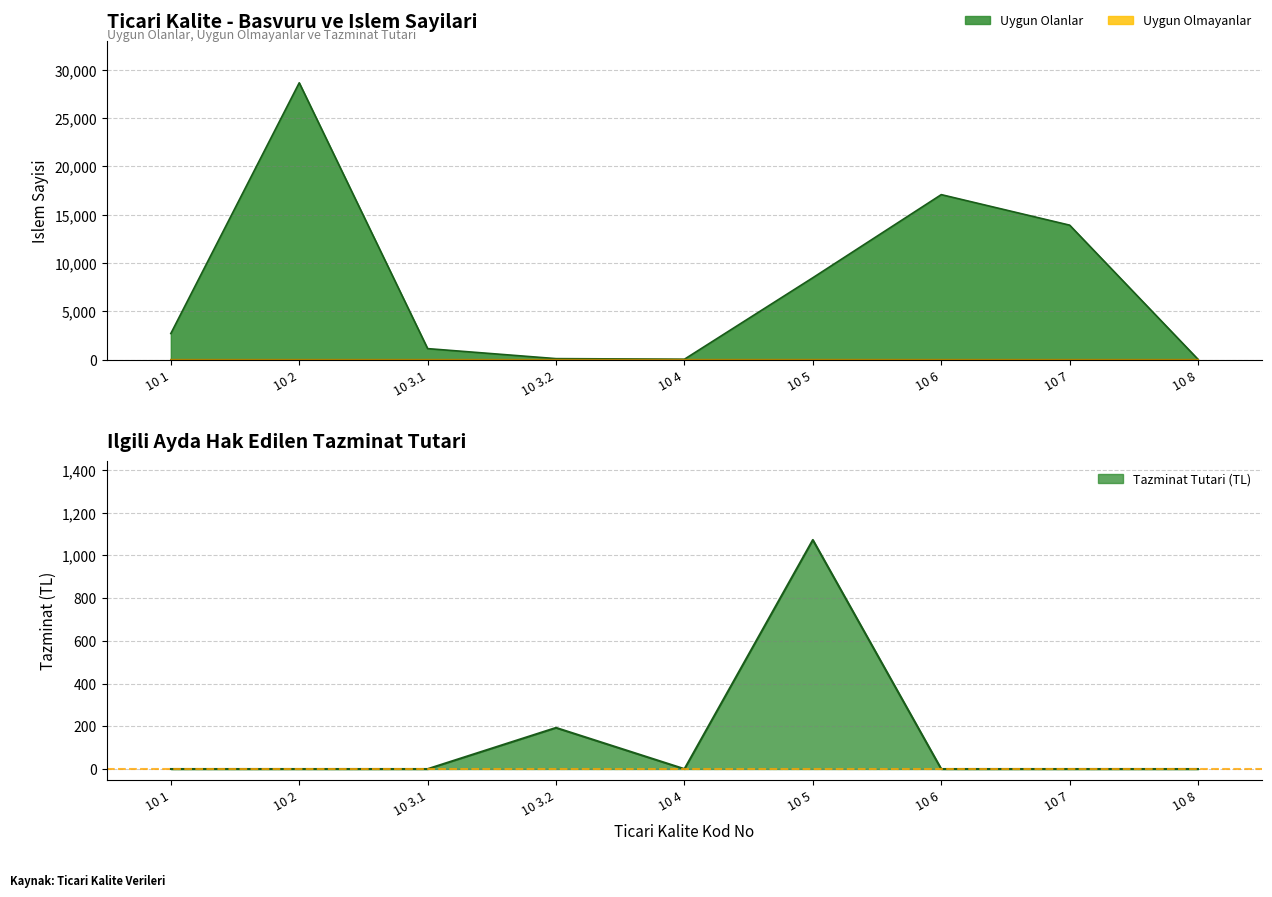

The value of Uygun Olmayanlar at 10 3.1 is 1.6. True or false?

False